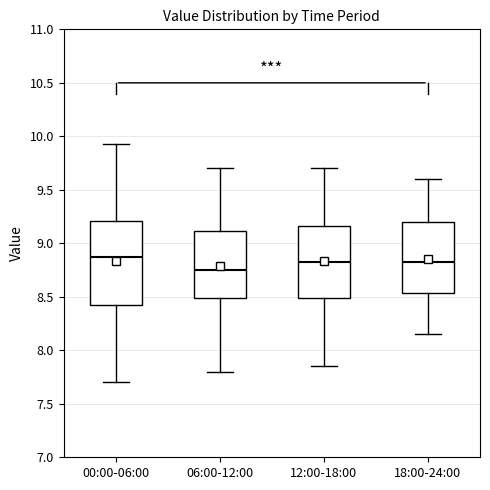

Reading left to right, transcribe this box plot: for each box, give where its median line is, the range the box spans, and where its two whiskers end, as read against the y-axis. The values are not printed on the chart, so give them approximately, as read against the axis.

00:00-06:00: median 8.90, box 8.40 to 9.20, whiskers 7.70 to 9.95
06:00-12:00: median 8.75, box 8.50 to 9.10, whiskers 7.80 to 9.70
12:00-18:00: median 8.85, box 8.50 to 9.15, whiskers 7.85 to 9.70
18:00-24:00: median 8.85, box 8.55 to 9.20, whiskers 8.15 to 9.60